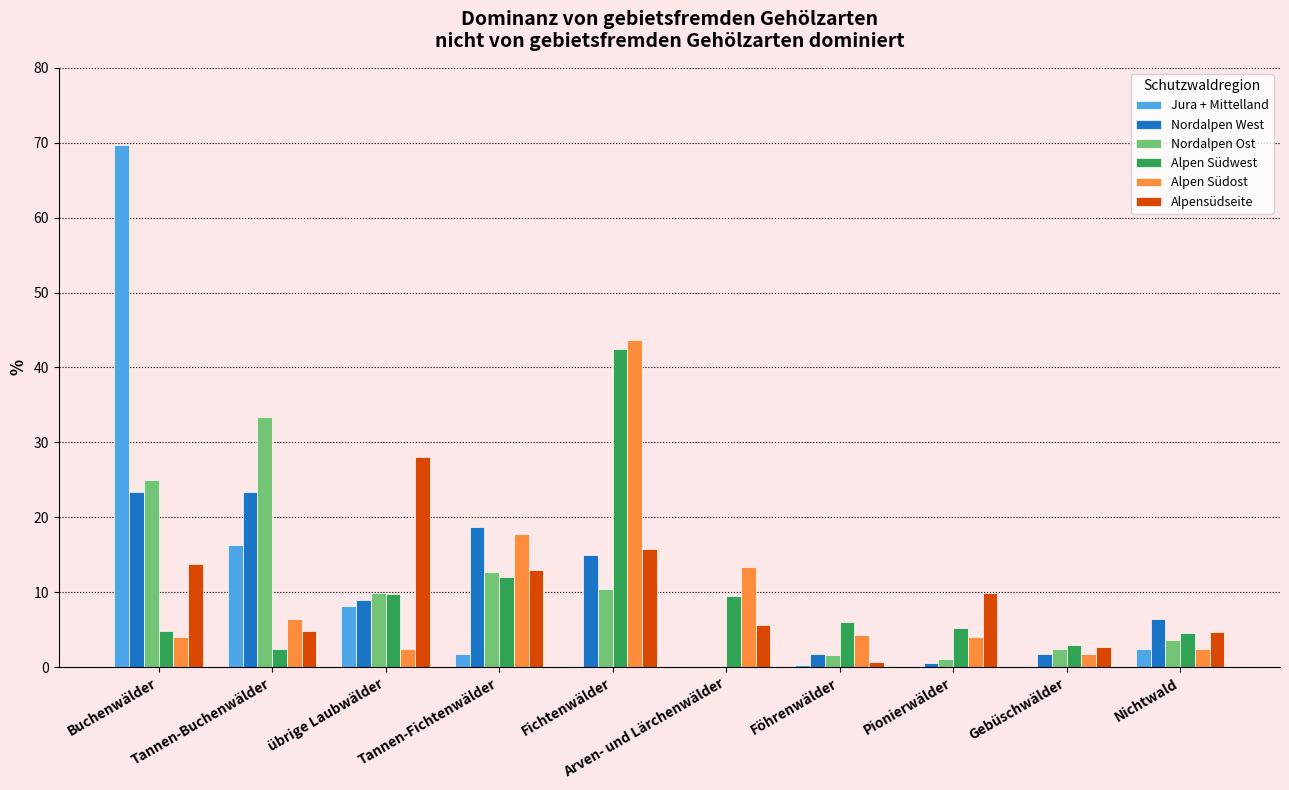

Where does the Nordalpen Ost series first go above 9?

Buchenwälder